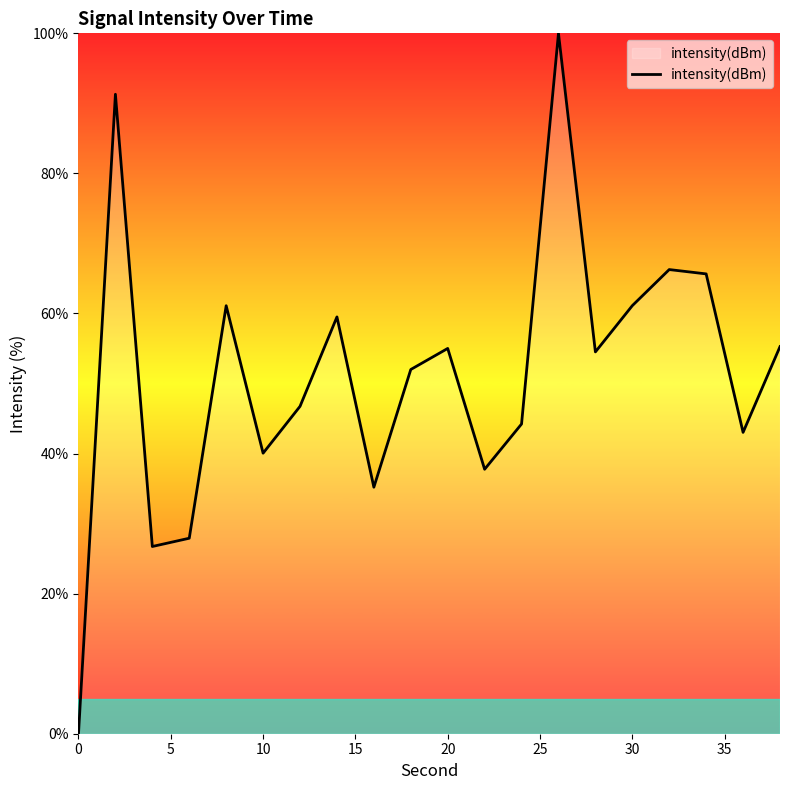

What is the average value?

51.2